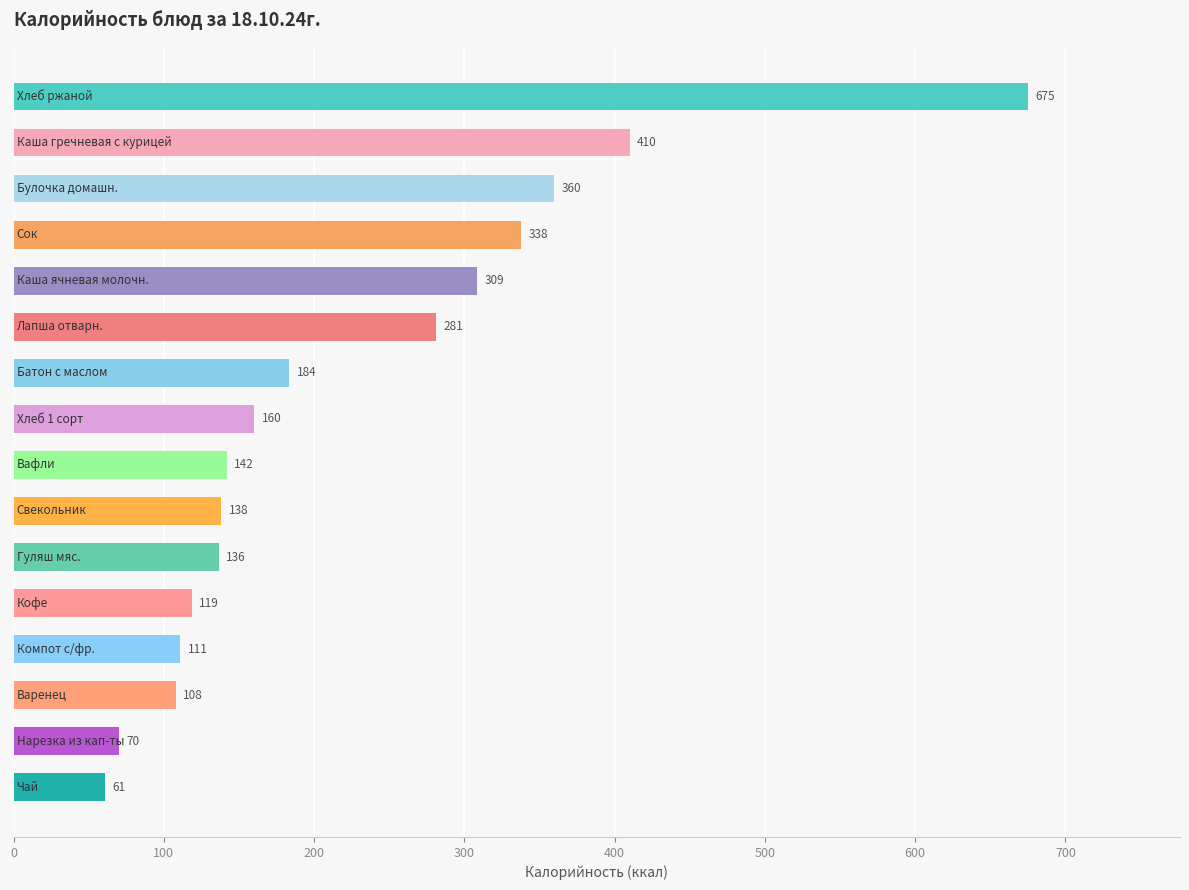

What is the value of the 12th bar from the top?

118.7